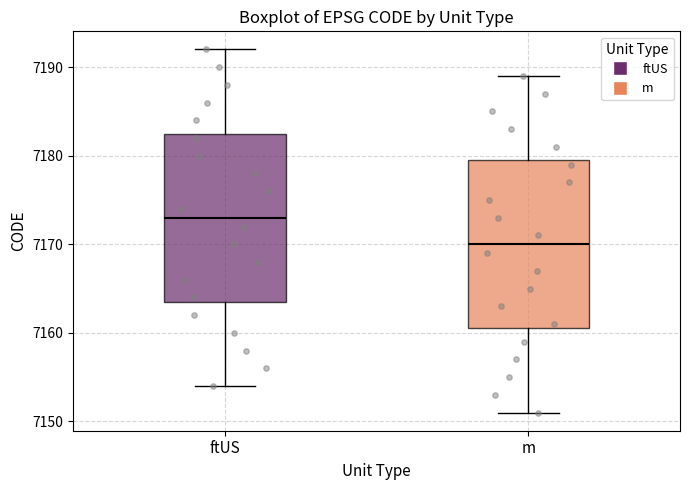

Reading left to right, transcribe this box plot: for each box, give where its median line is, the range the box spans, and where its two whiskers end, as read against the y-axis. The values are not printed on the chart, so give them approximately, as read against the axis.

ftUS: median 7173, box 7164 to 7183, whiskers 7154 to 7192
m: median 7170, box 7161 to 7180, whiskers 7151 to 7189